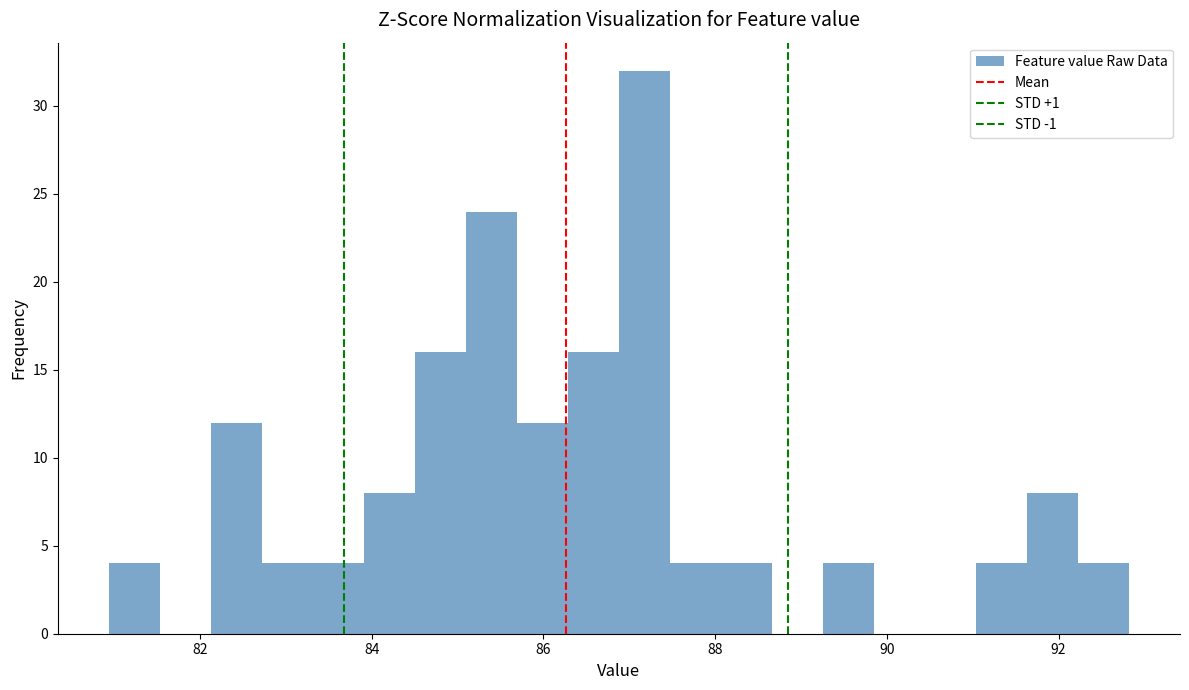

Read against the x-axis, roughly where is the centre of the tallest bar?

87.2